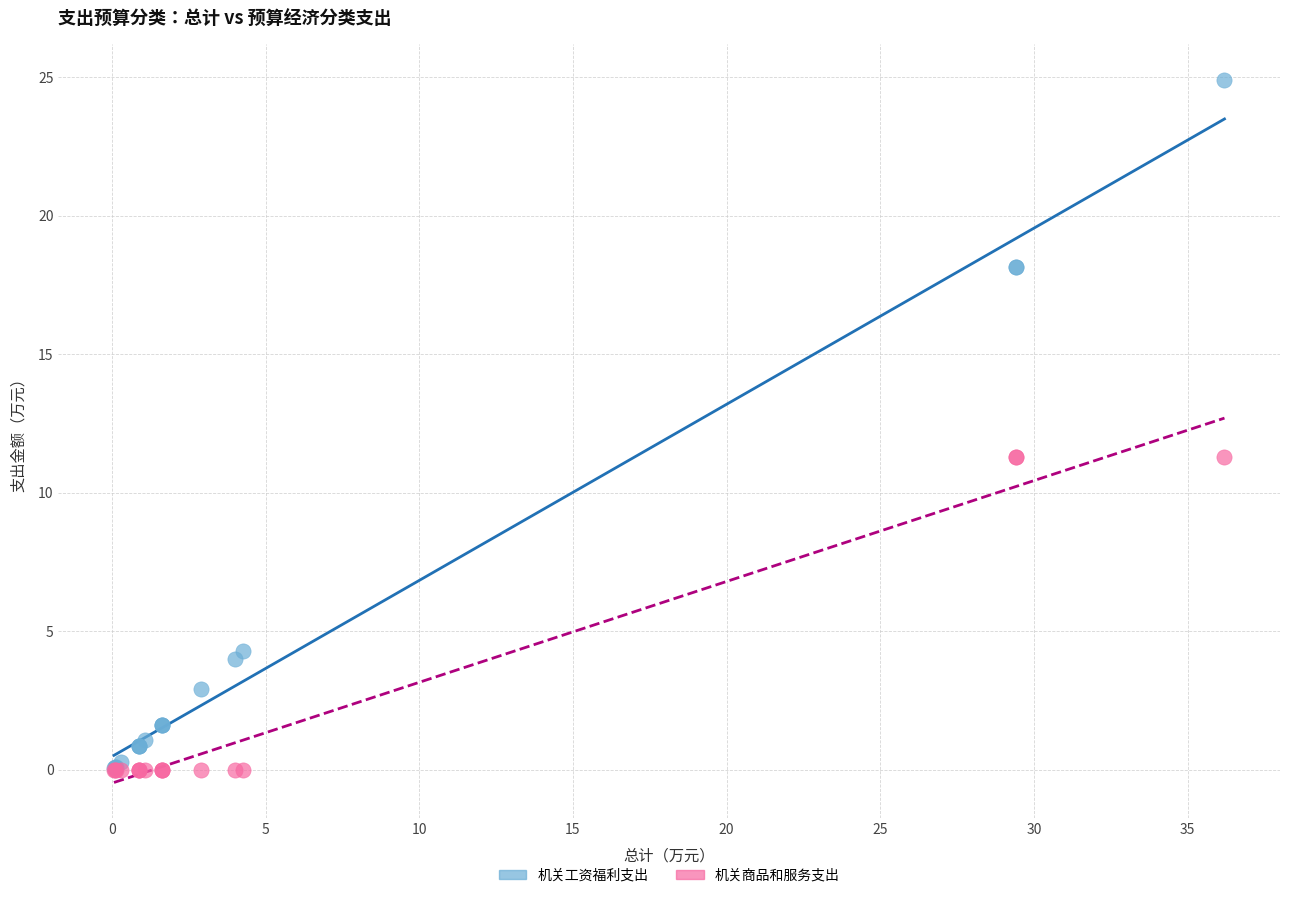

What are all the series names shown in the legend?

机关工资福利支出, 机关商品和服务支出